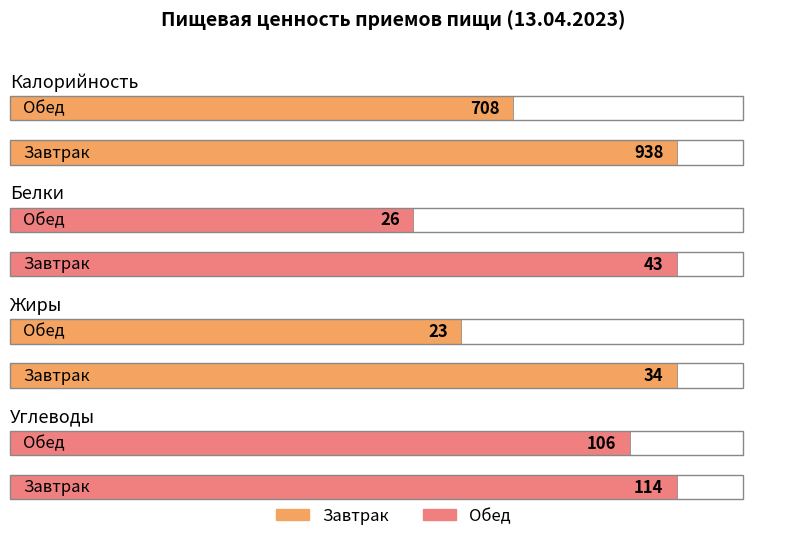

Is the value of Углеводы at Обед greater than the value of Калорийность at Обед?

No